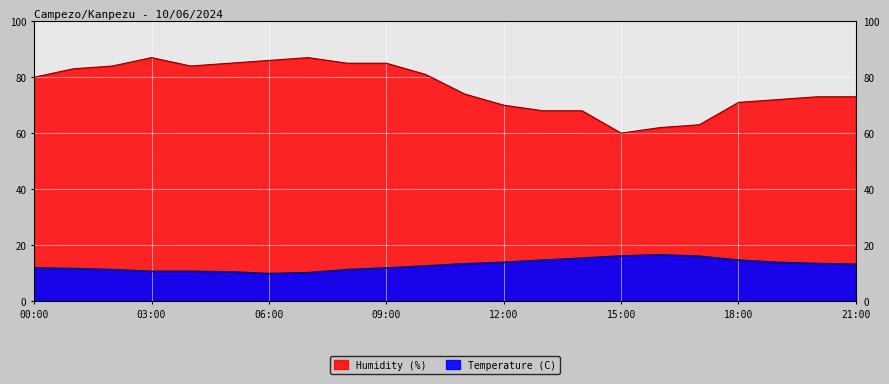

What is the label of the 13th point from the left?

12:00